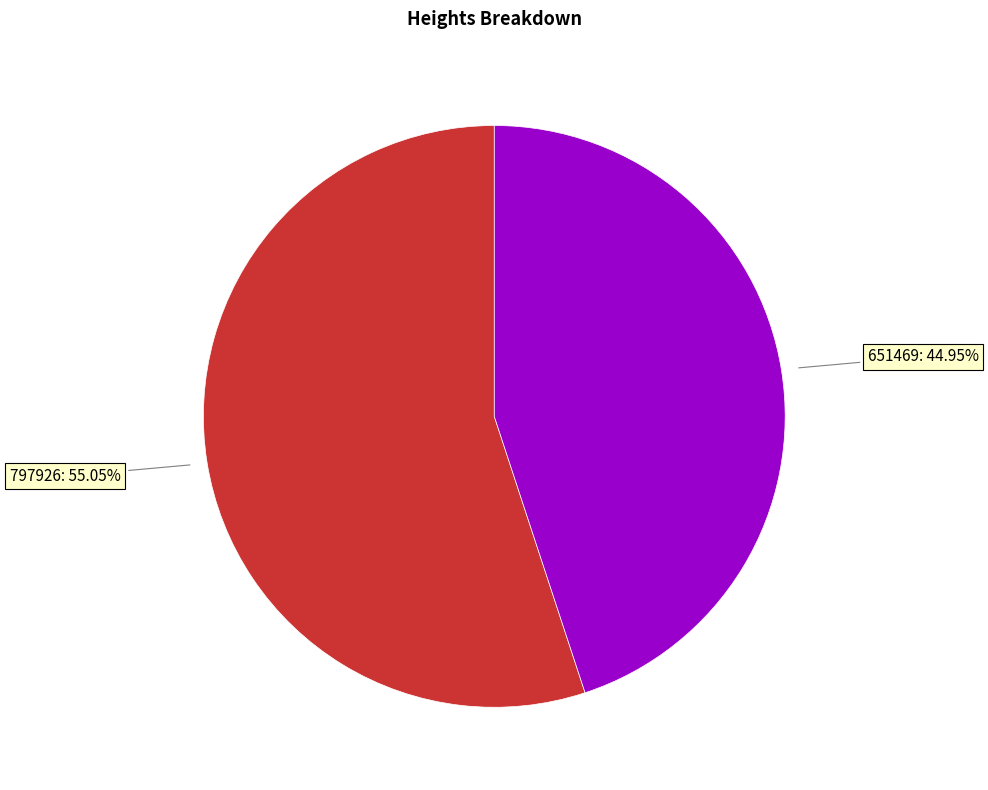

Is there any slice that represents more than half of the pie?

Yes